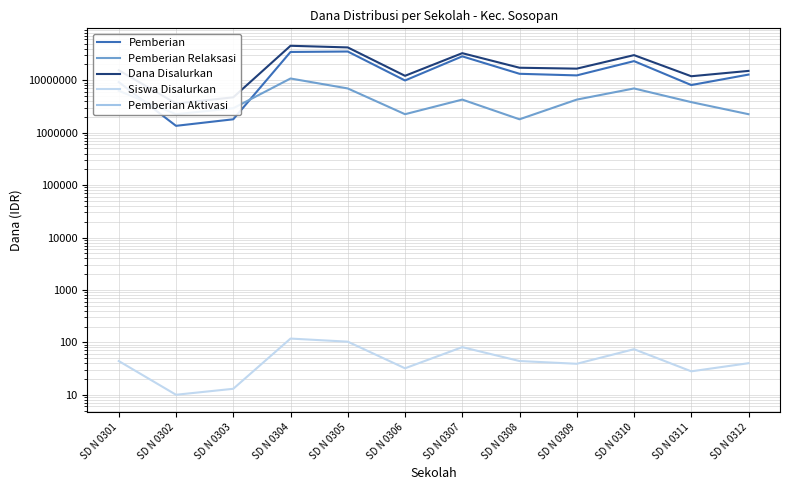

Does the chart display data point markers on the line(s)?

No